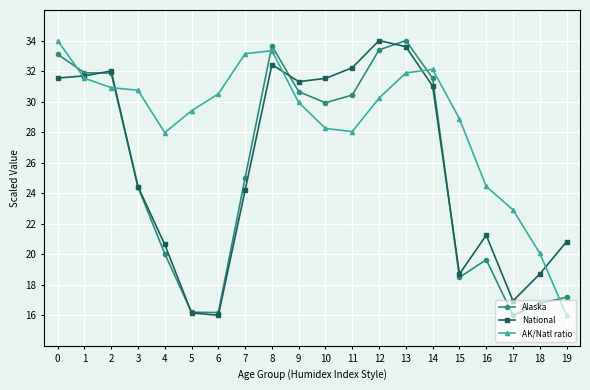

What is the value of the Alaska point at the 5th from the left?

20.0